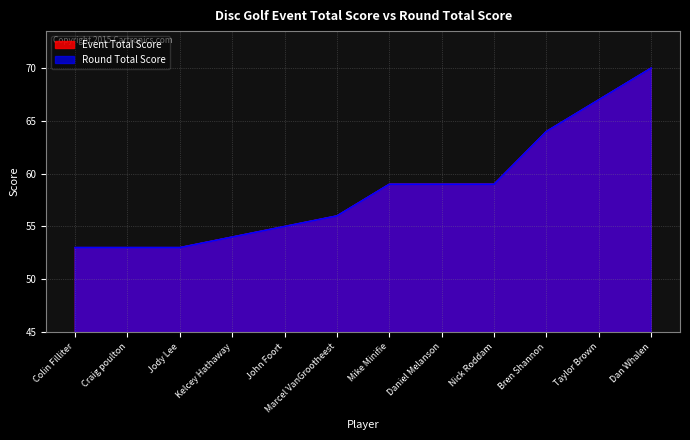

What is the value of the event_total_score point at the 2nd from the left?

53